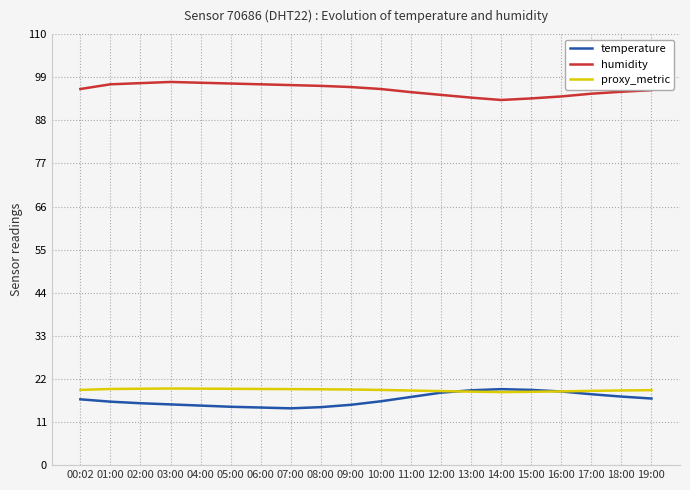

How many series are shown in this chart?

3